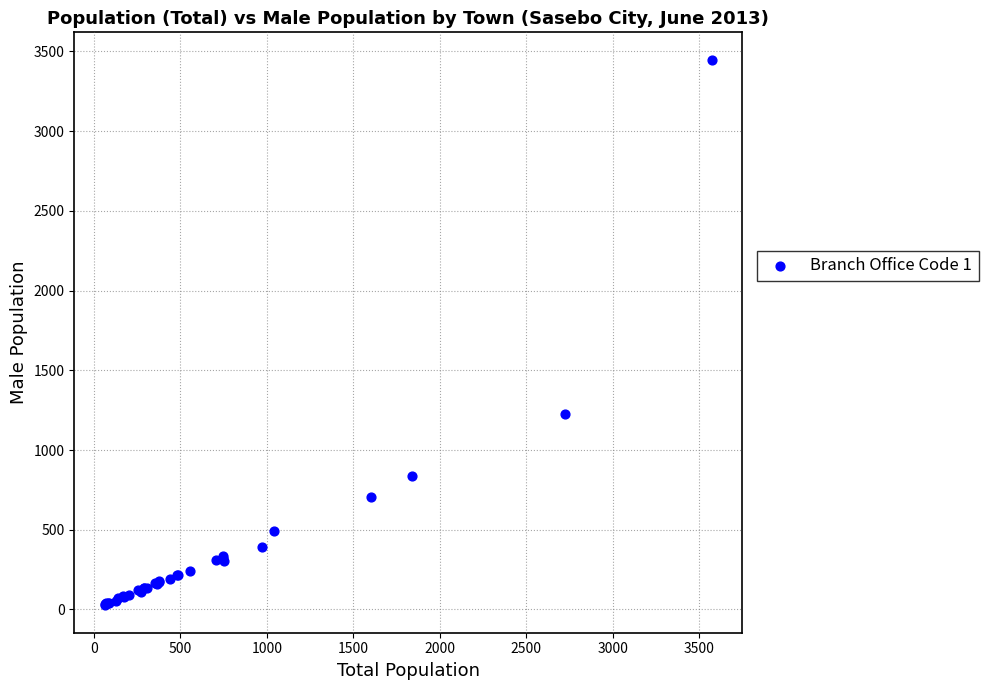

What Y value in the scatter plot is closest to 1737?

1228